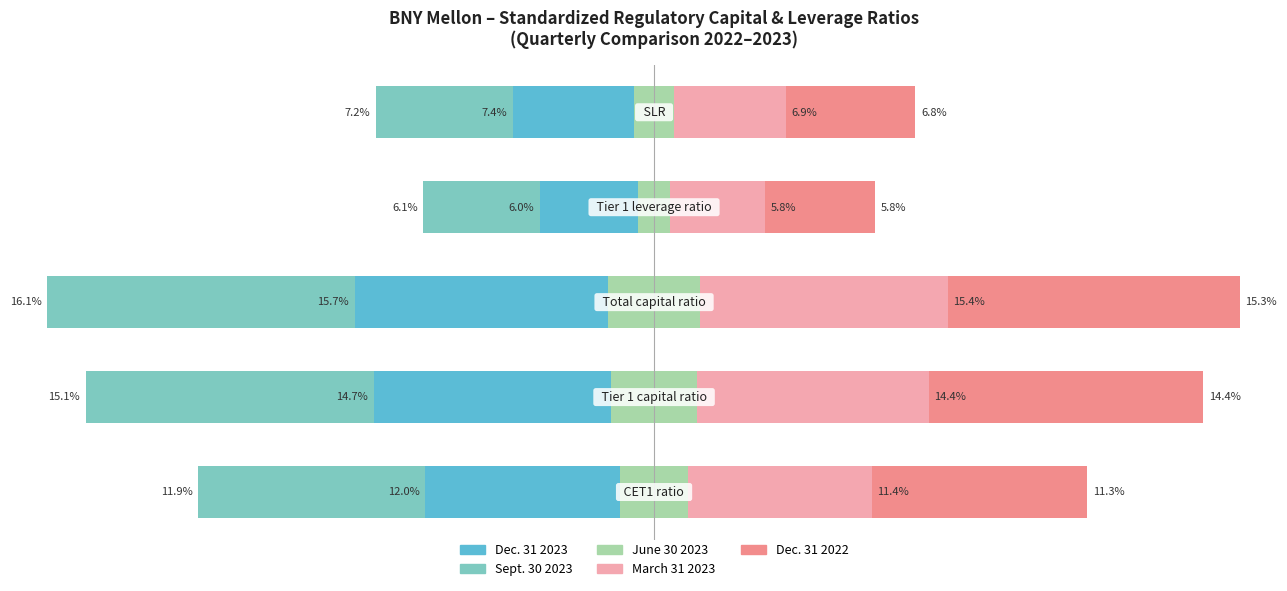

How many distinct data groups are displayed?

5